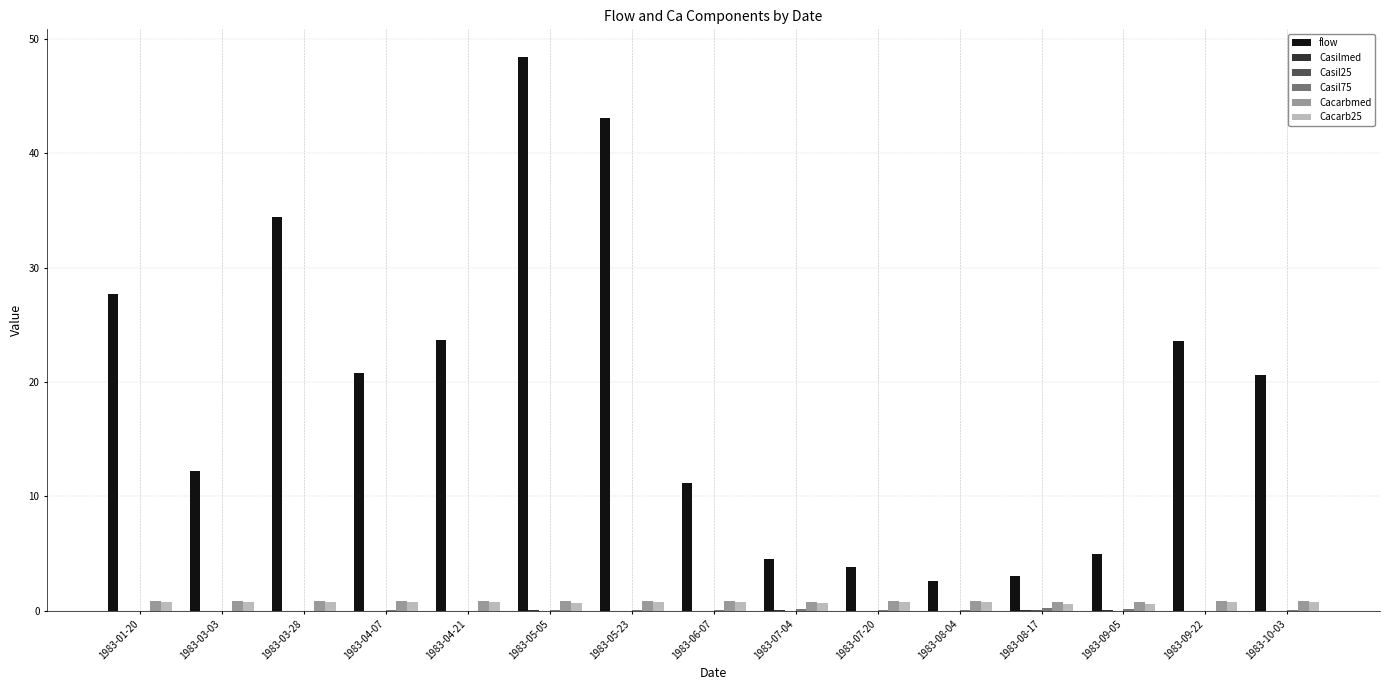

Between 1983-08-04 and 1983-10-03, which series saw the biggest shift?

flow